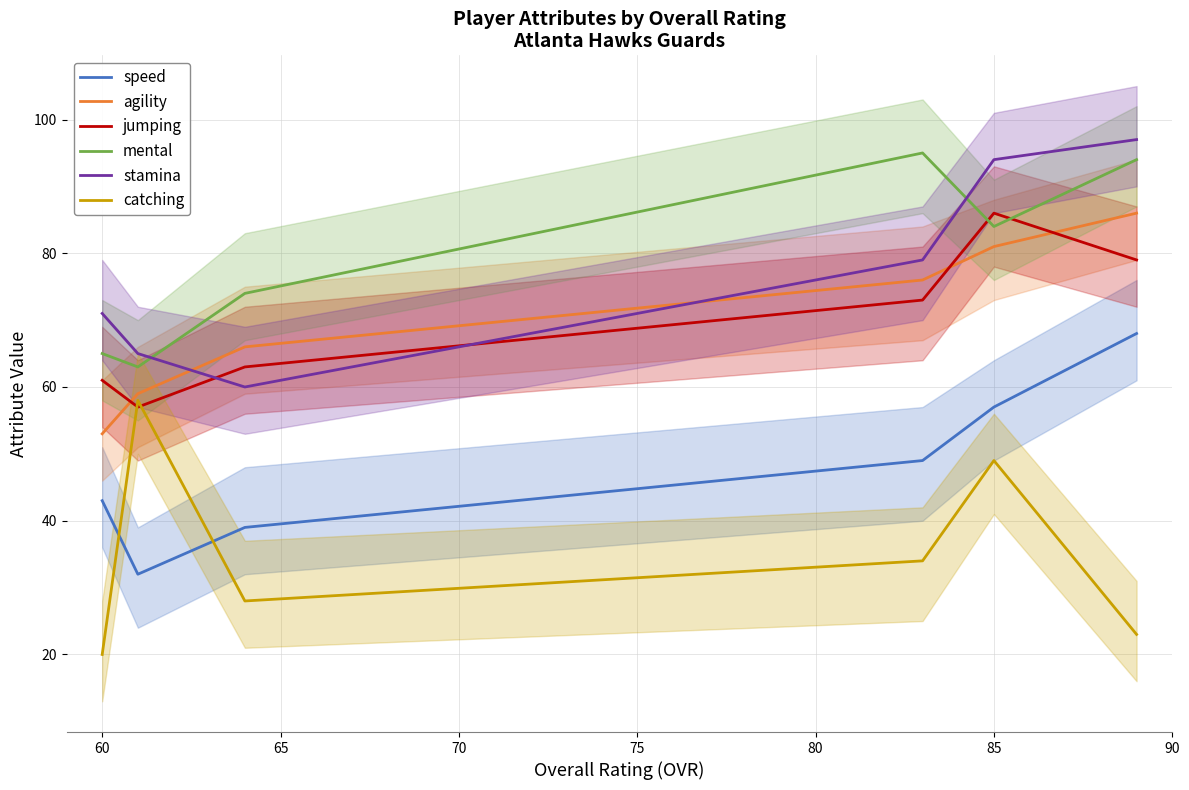

What is the maximum value for speed?

68